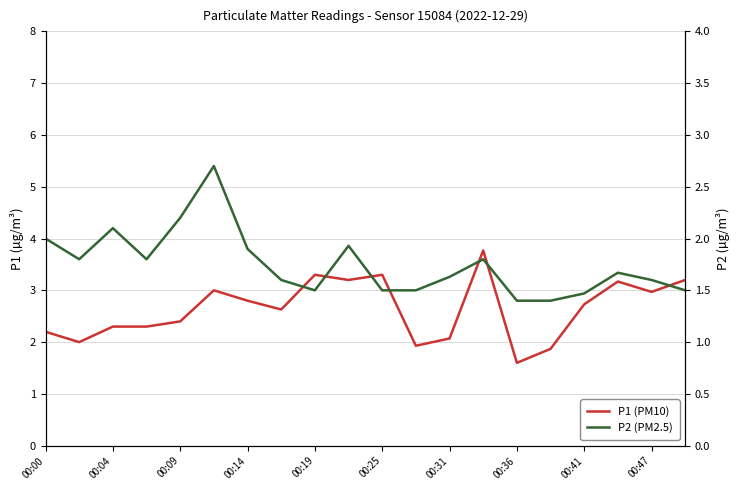

Between 00:36 and 10, which series saw the biggest shift?

P1 (PM10)